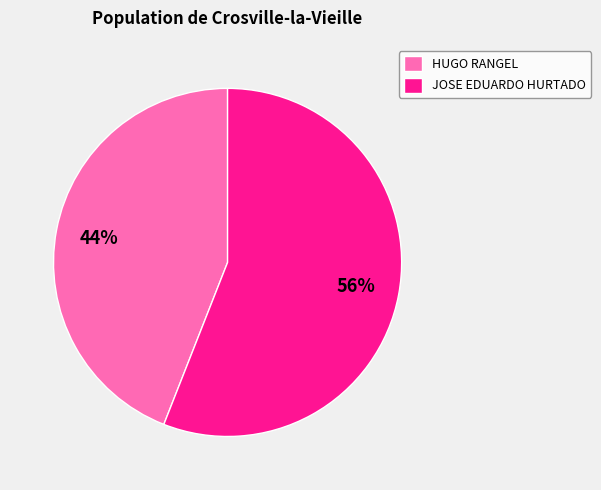

Which slice is the smallest?

HUGO RANGEL